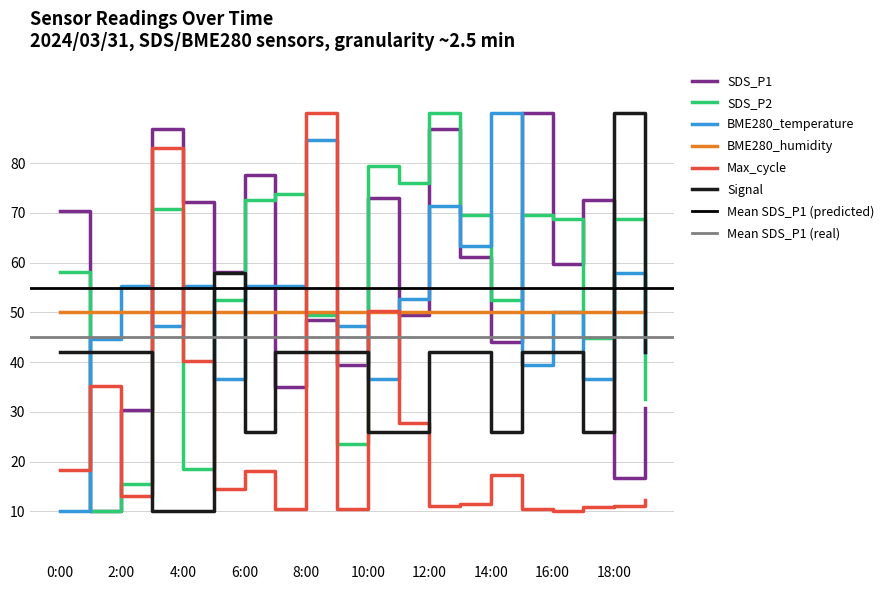

True or false: BME280_temperature and SDS_P1 cross at least once.

True